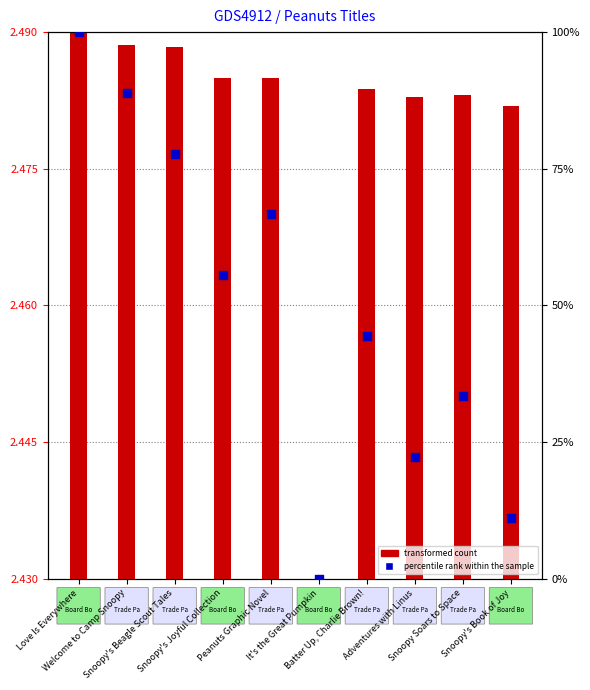

Which series contains the lowest Y value?

transformed count